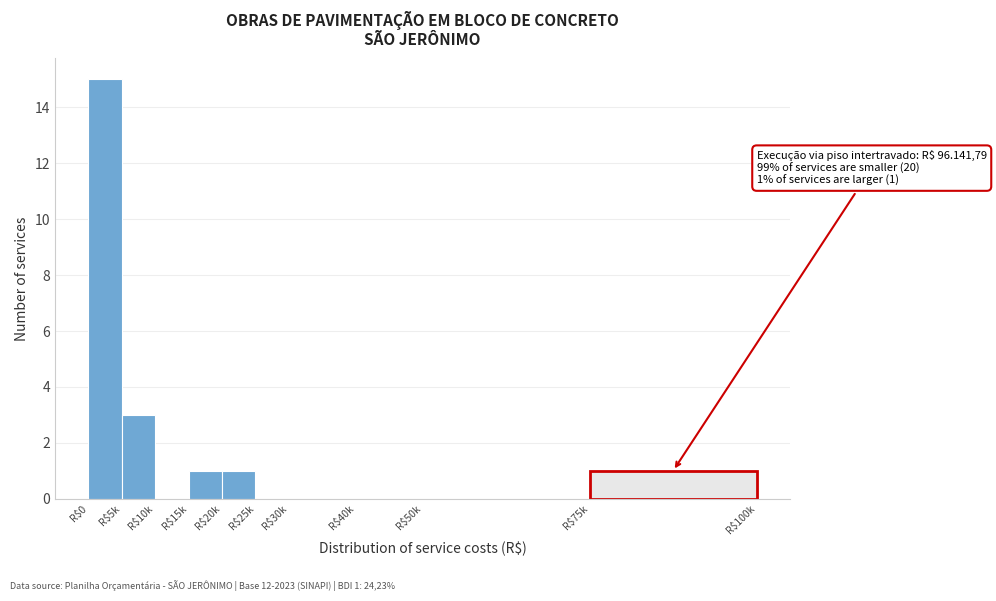

At which category does the chart reach its peak across all series?

R$0